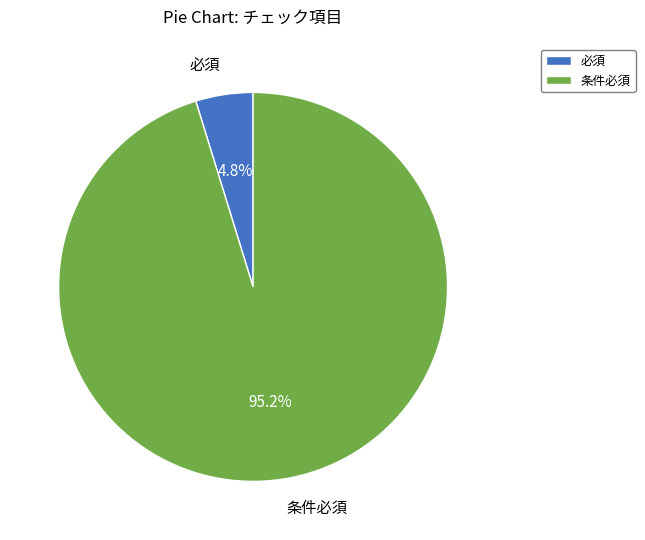

How many slices are in this pie chart?

2